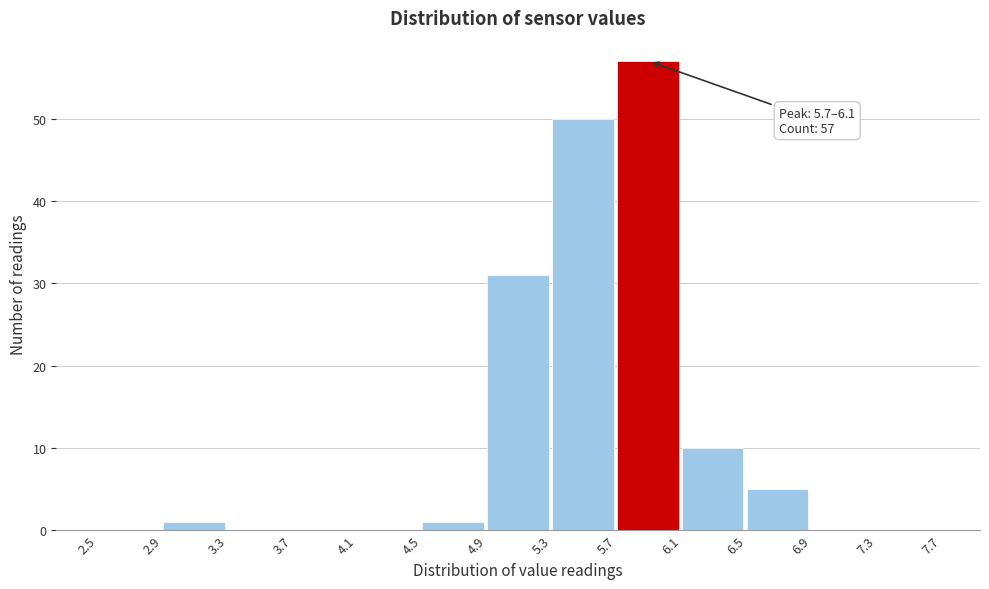

Which range on the x-axis has the tallest bar?

5.7 to 6.1